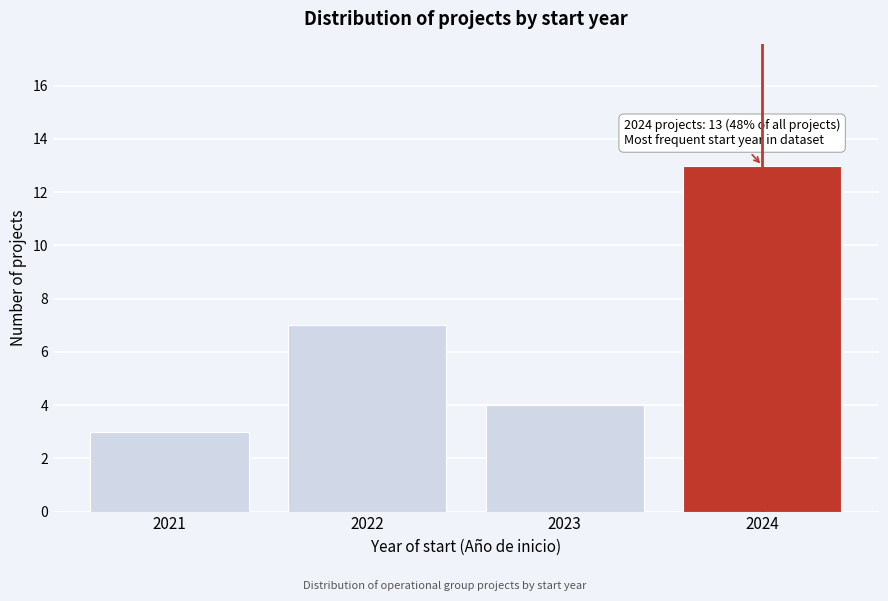

Reading left to right, transcribe all the data shown in this chart.

2021=3	2022=7	2023=4	2024=13